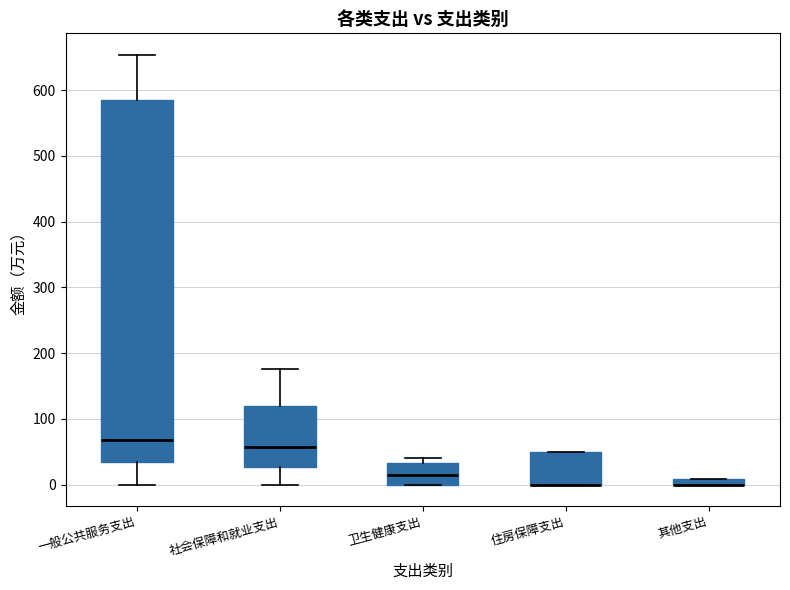

Where does the median line of the box for 一般公共服务支出 sit on the y-axis? The values are not printed on the chart, so give them approximately, as read against the axis.

70